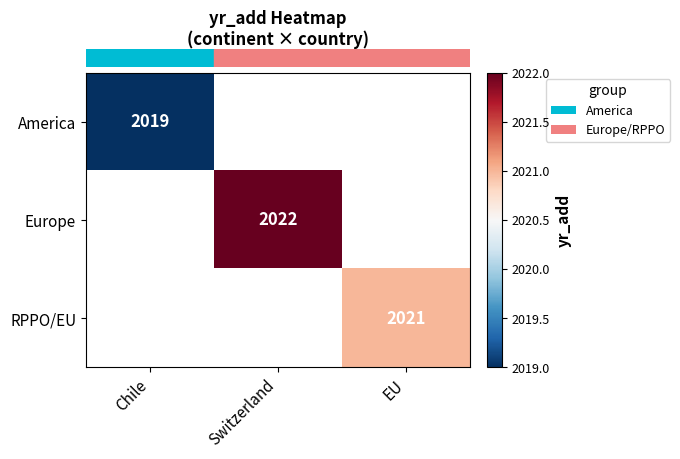

At how many categories does at least one series exceed 2019?

2